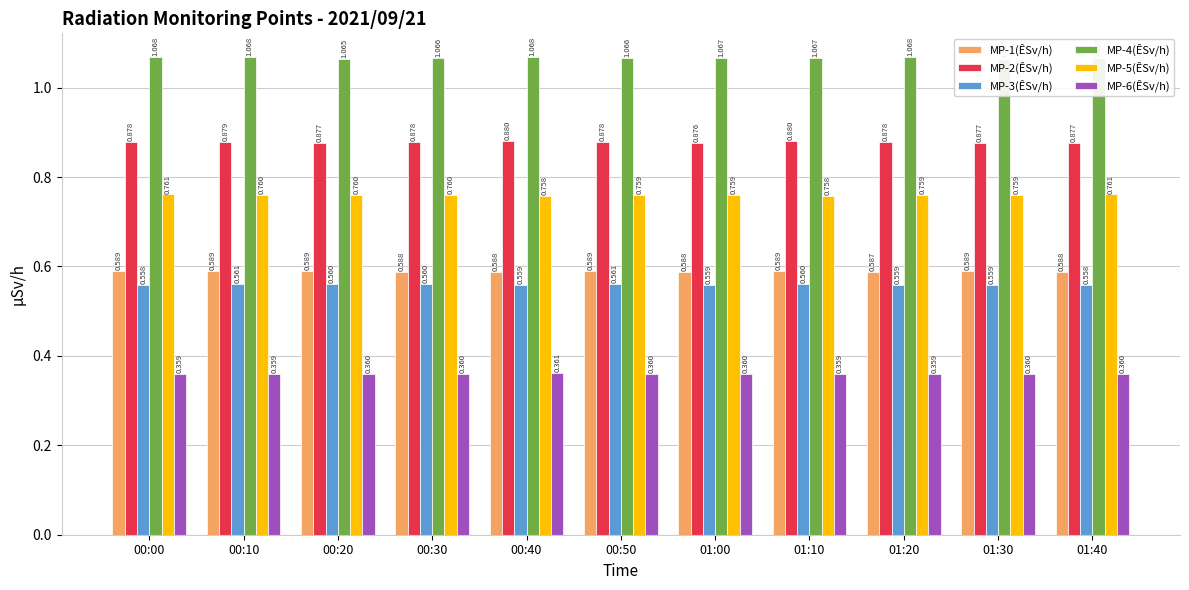

What is the sum of all MP-2(ÊSv/h) values?

9.7